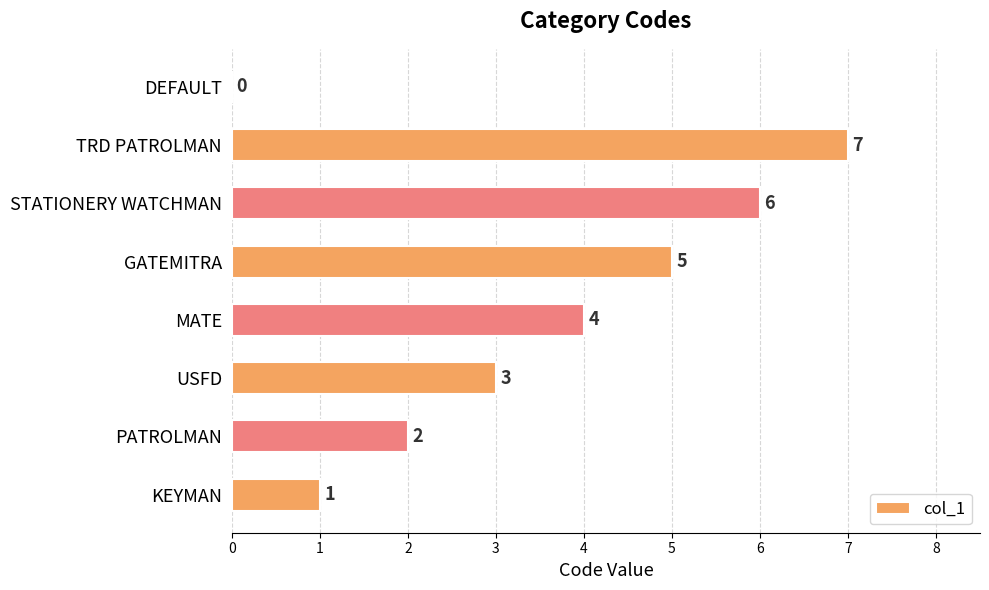

At which label is the value closest to 3?

USFD